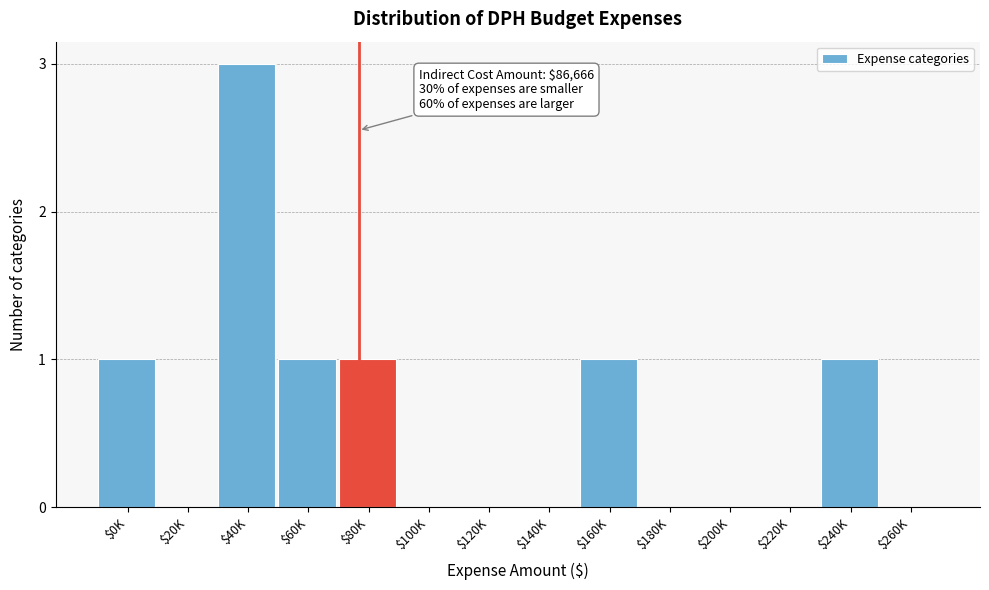

What is the sum of all values?

8